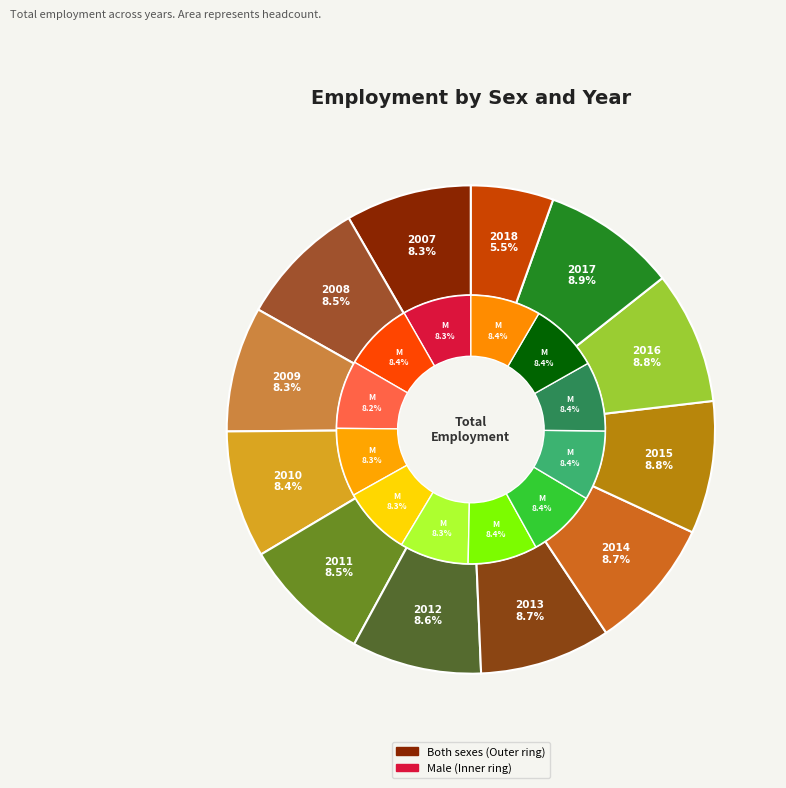

To the nearest percent, what is the average slice percentage?

8%